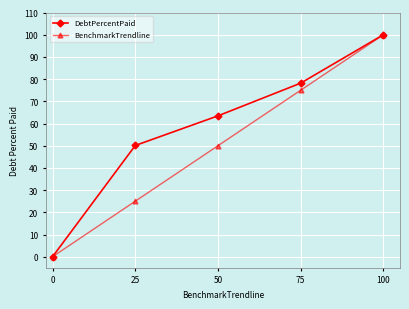

List the labels in order of BenchmarkTrendline value, largest first.

100, 75, 50, 25, 0